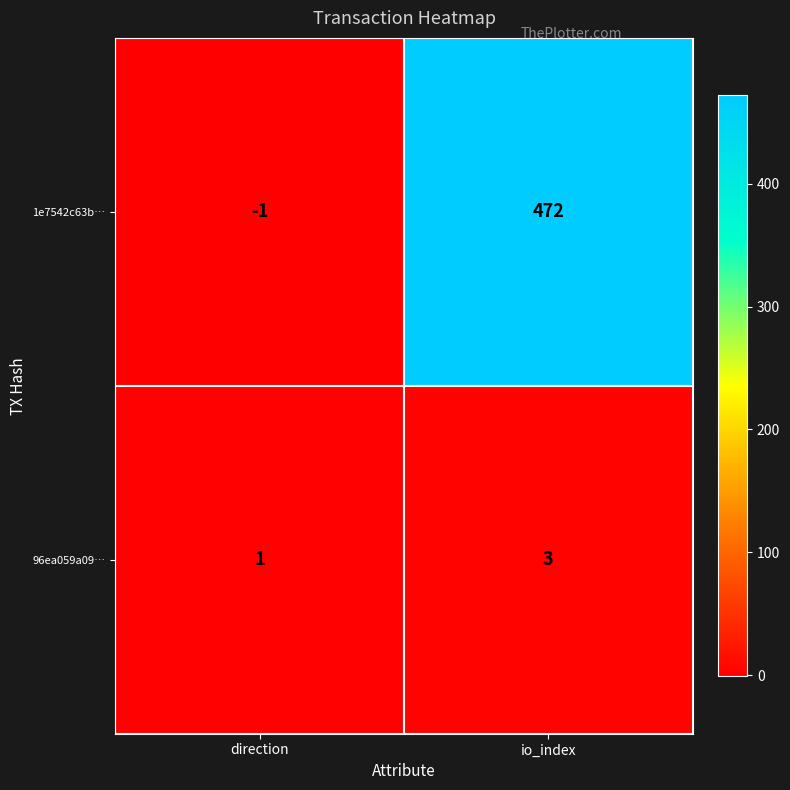

Which series has the largest total across all categories?

1e7542c63b…